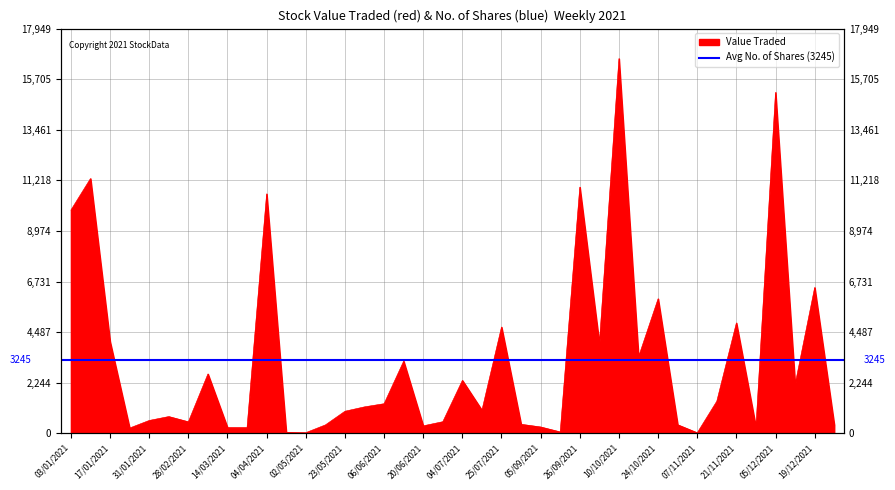

What is the label of the 10th point from the right?

24/10/2021